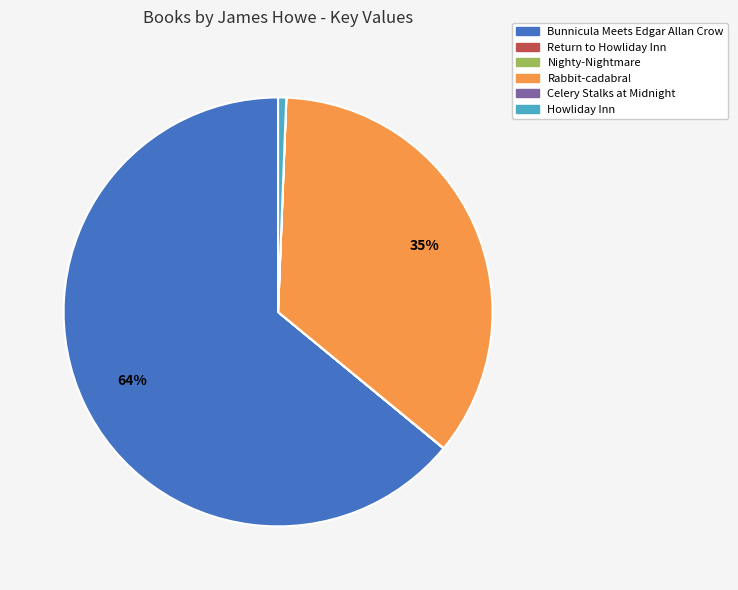

Which category has the biggest portion of the pie?

Bunnicula Meets Edgar Allan Crow